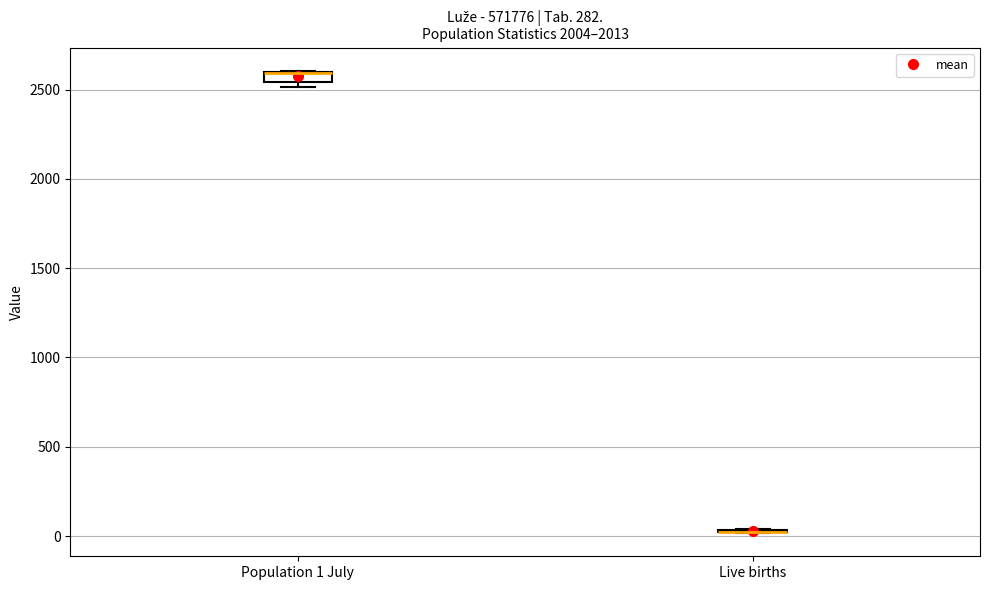

Where is the lower edge of the box for Population 1 July on the y-axis? The values are not printed on the chart, so give them approximately, as read against the axis.

2550